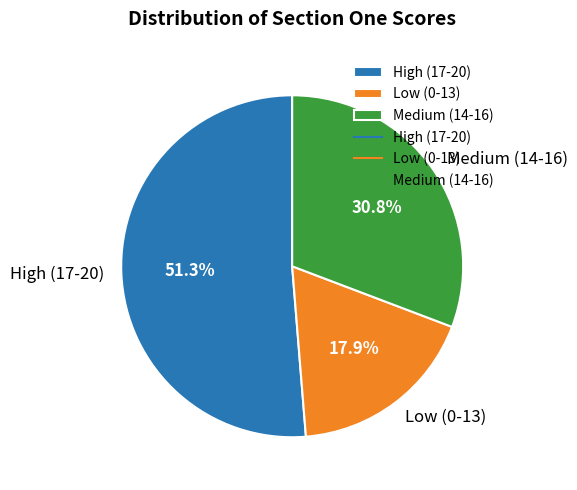

What is the ratio of the value at Low (0-13) to the value at Medium (14-16)?

0.6